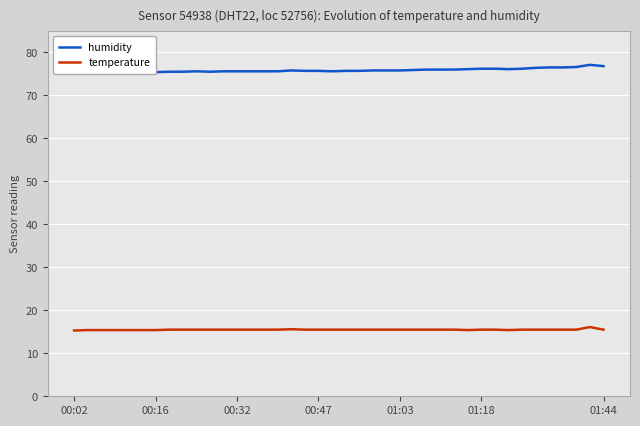

Reading left to right, extract all data points from this chart.

humidity: 75.2	75.2	75.3	75.3	75.4	75.4	75.4	75.5	75.5	75.6	75.5	75.6	75.6	75.6	75.6	75.6	75.8	75.7	75.7	75.6	75.7	75.7	75.8	75.8	75.8	75.9	76.0	76.0	76.0	76.1	76.2	76.2	76.1	76.2	76.4	76.5	76.5	76.6	77.1	76.8
temperature: 15.3	15.4	15.4	15.4	15.4	15.4	15.4	15.5	15.5	15.5	15.5	15.5	15.5	15.5	15.5	15.5	15.6	15.5	15.5	15.5	15.5	15.5	15.5	15.5	15.5	15.5	15.5	15.5	15.5	15.4	15.5	15.5	15.4	15.5	15.5	15.5	15.5	15.5	16.1	15.5